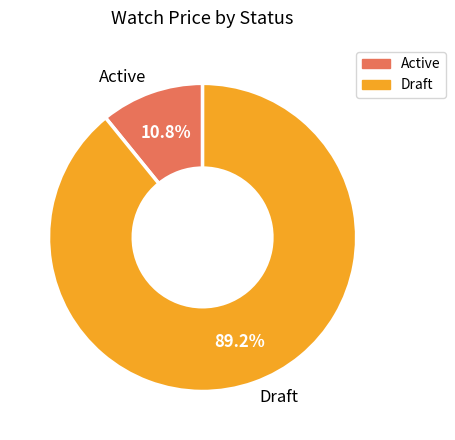

Combined, do Active and Draft account for over 50%?

Yes